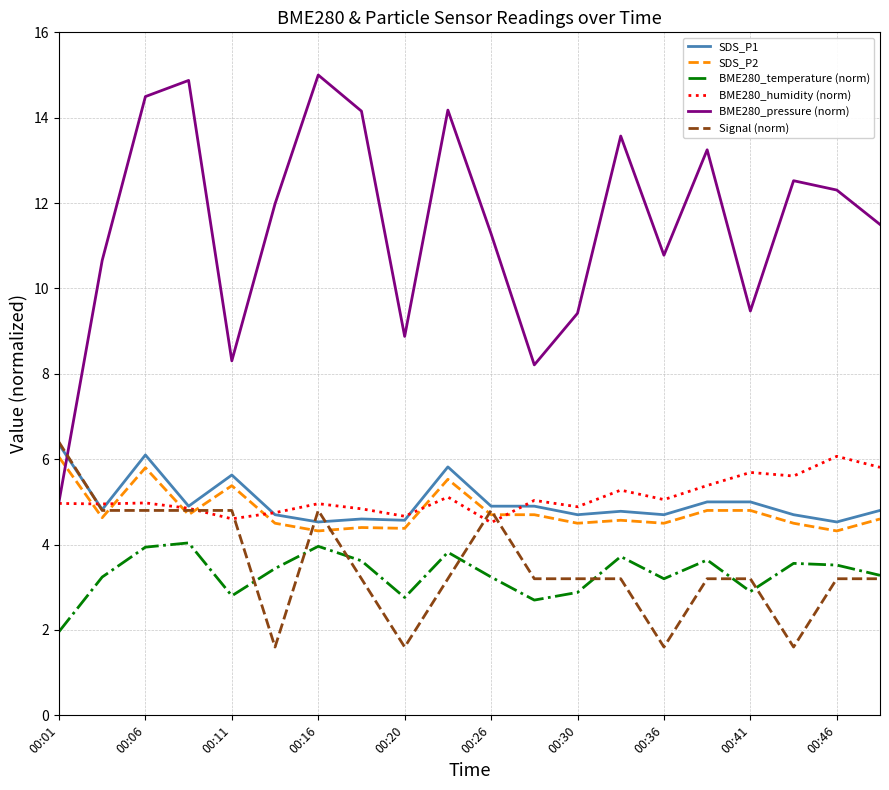

What is the sum of all SDS_P2 values?

95.7